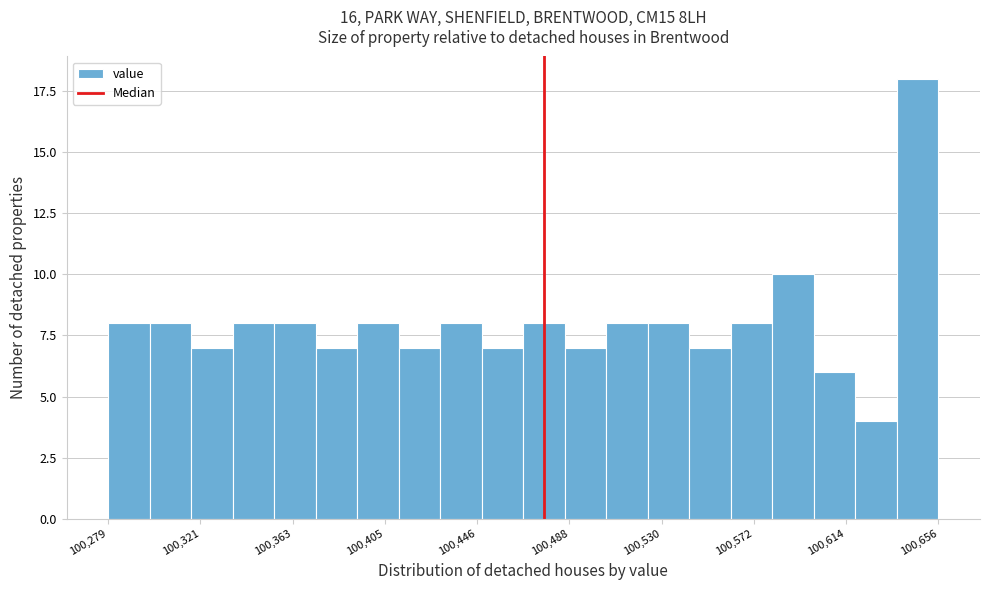

Read against the x-axis, roughly where is the centre of the tallest bar?

100645